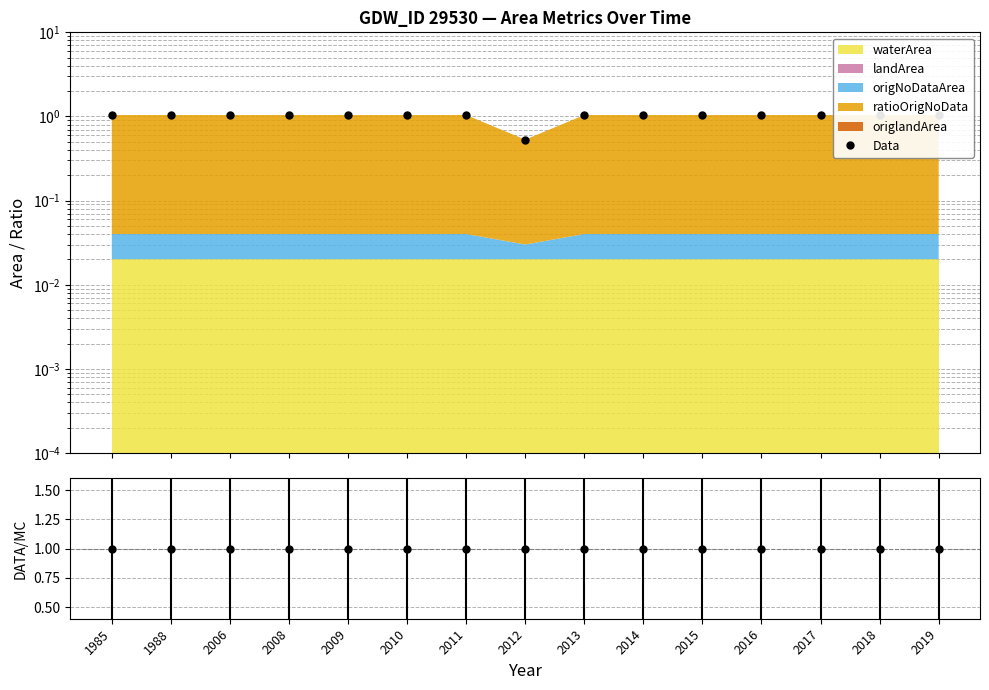

At which category does the data reach its first local valley?

2012